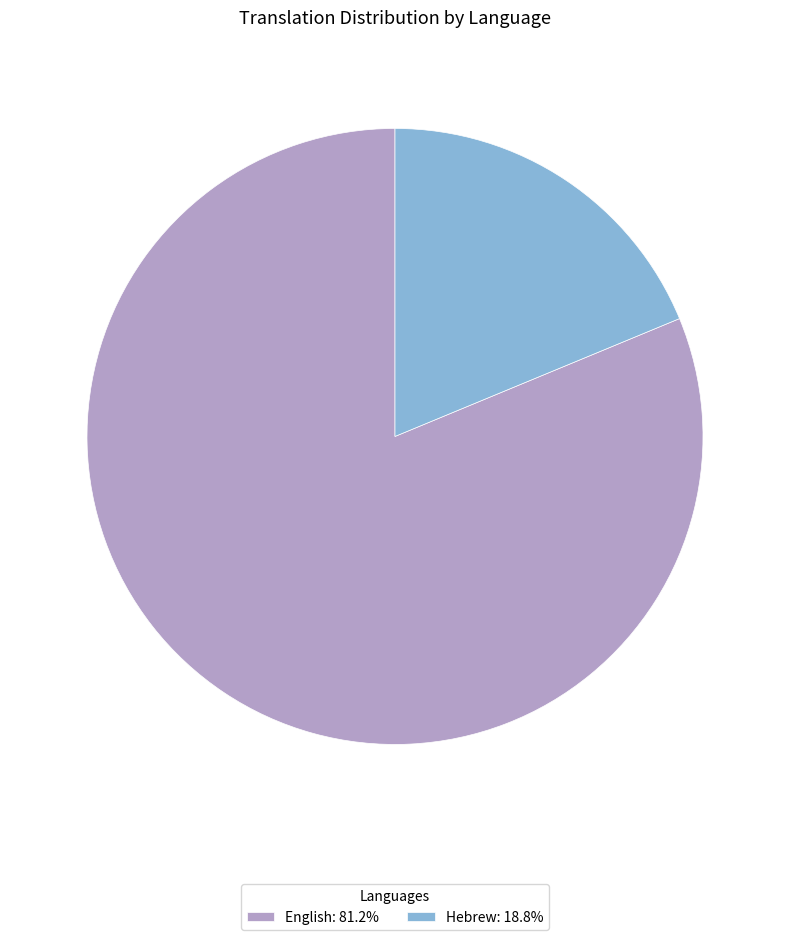

What is the majority slice?

English